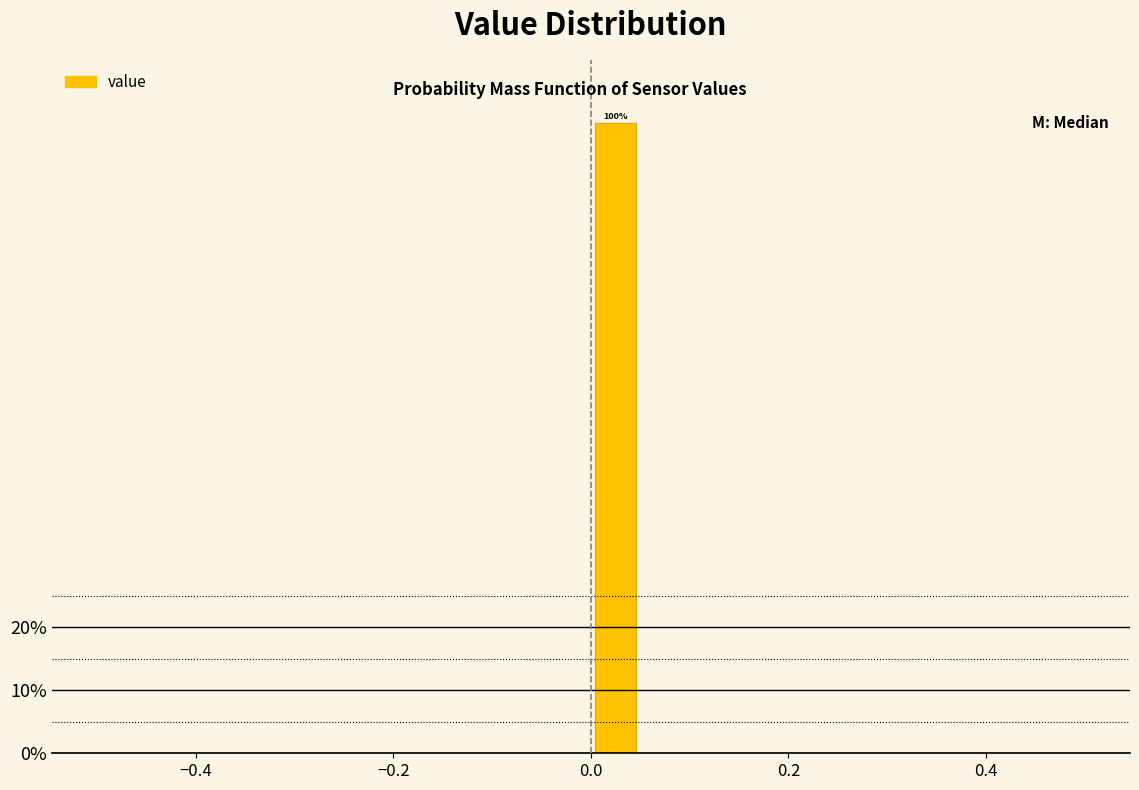

Around what value on the x-axis is the tallest bar? Give the approximate position of its centre, as read against the axis.

0.02